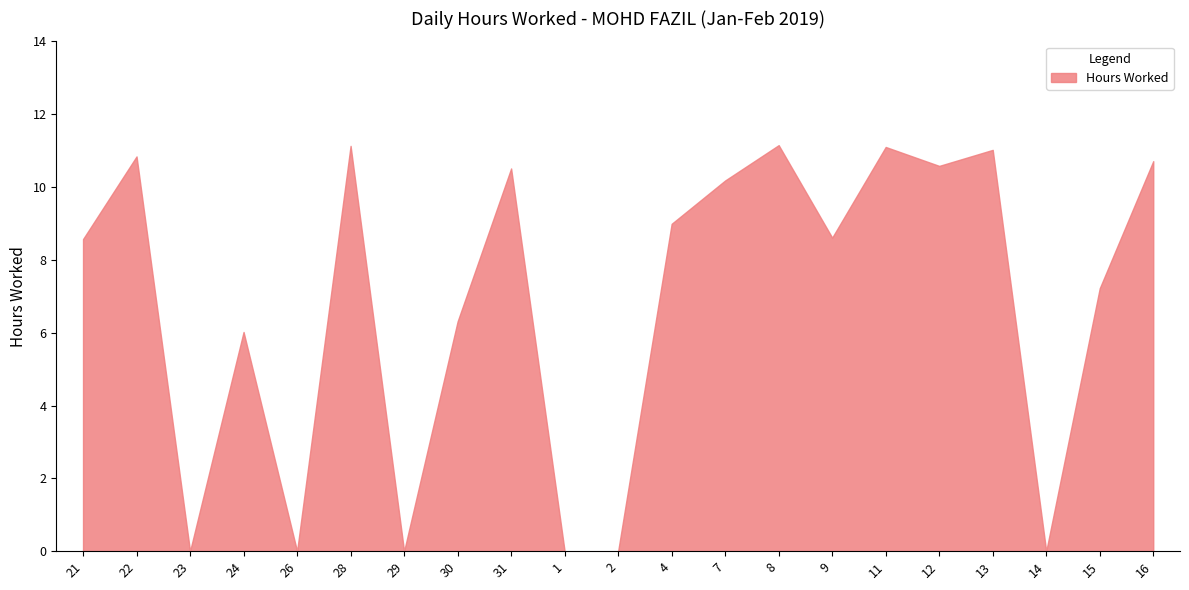

What is the difference between the maximum and second lowest values?

11.2